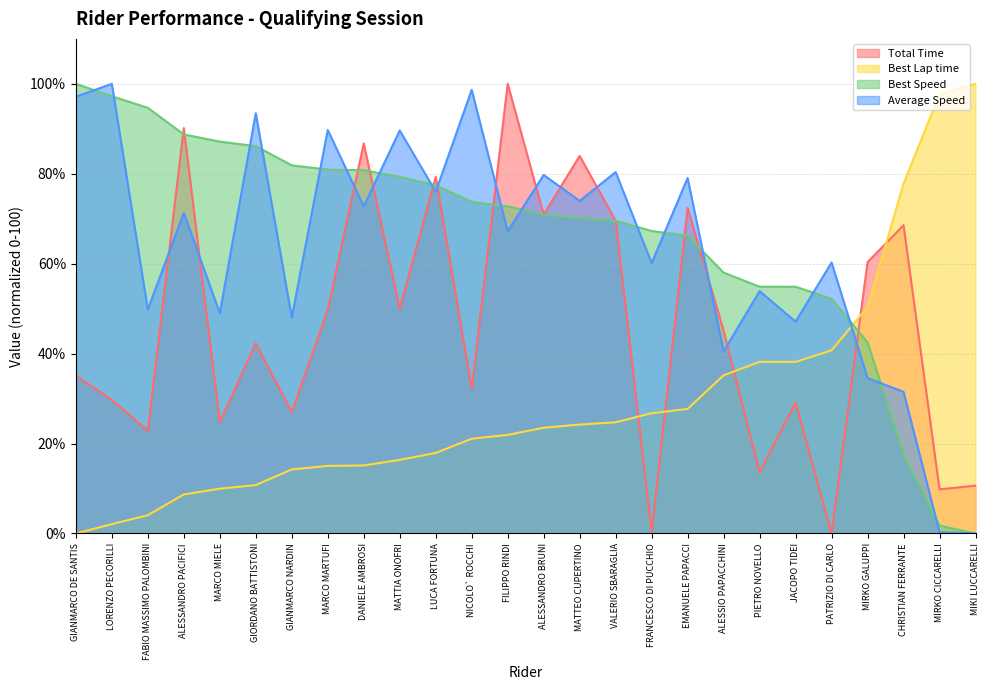

Where does the Total Time series first go above 45?

ALESSANDRO PACIFICI